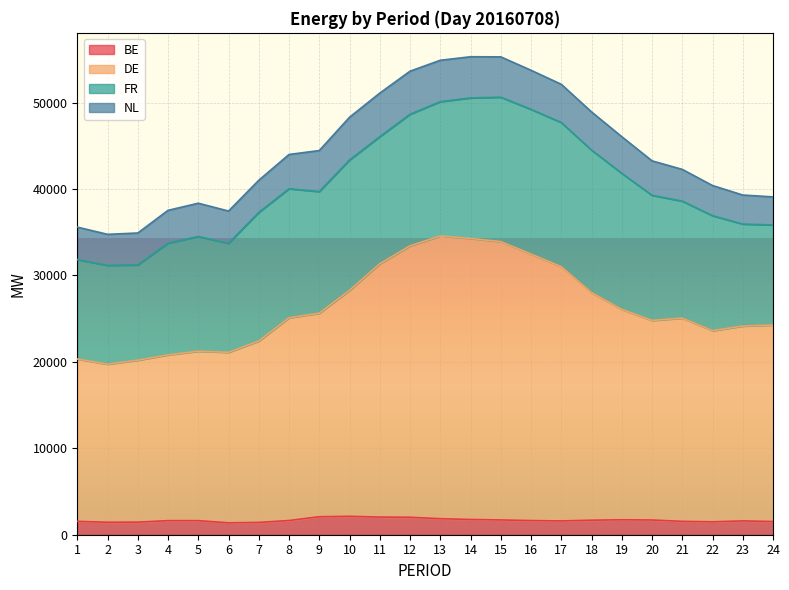

What is the highest value of the BE series?

2128.8